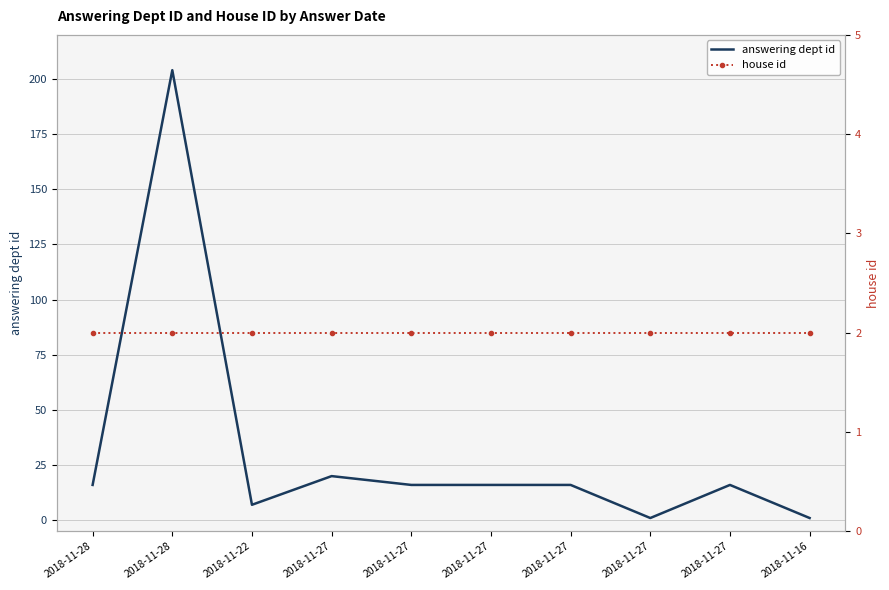

How many times do answering dept id and house id cross each other?

3